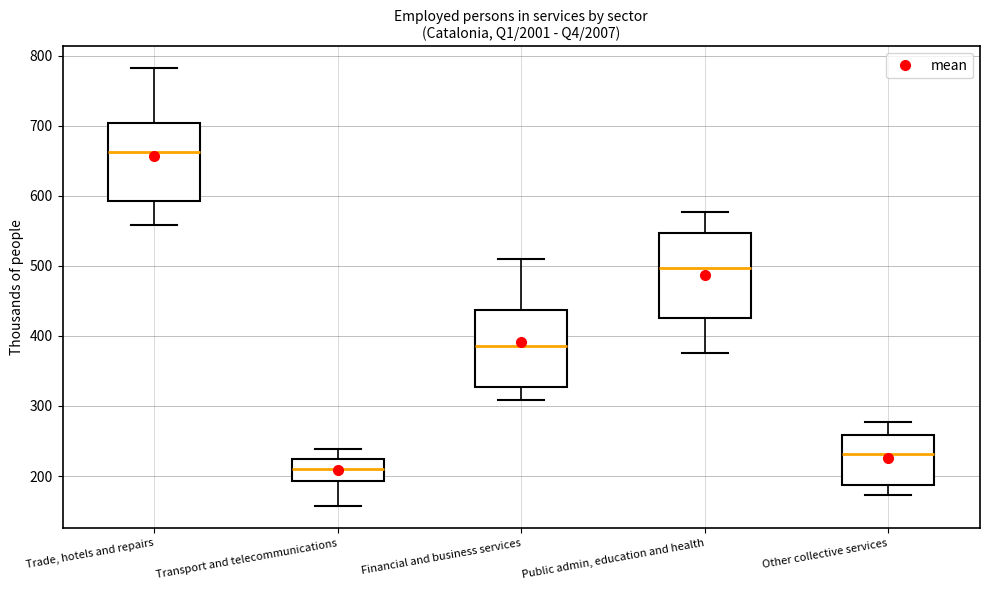

Which box's median line is the lowest?

Transport and telecommunications